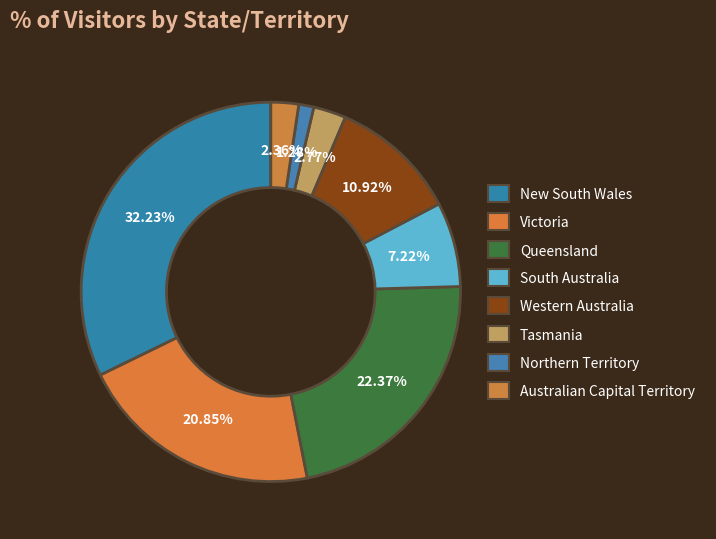

How much of the chart is everything except New South Wales?

67.8%